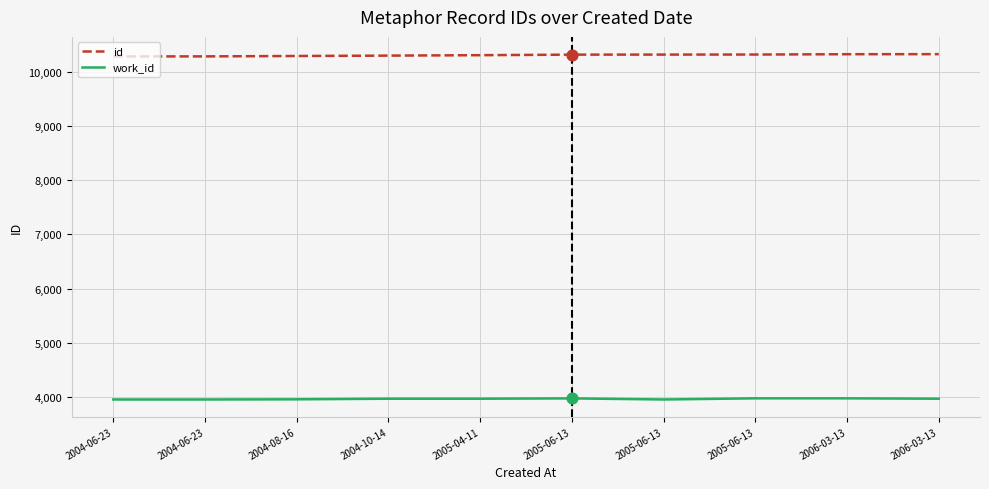

Is this an area chart (filled region under the line)?

No